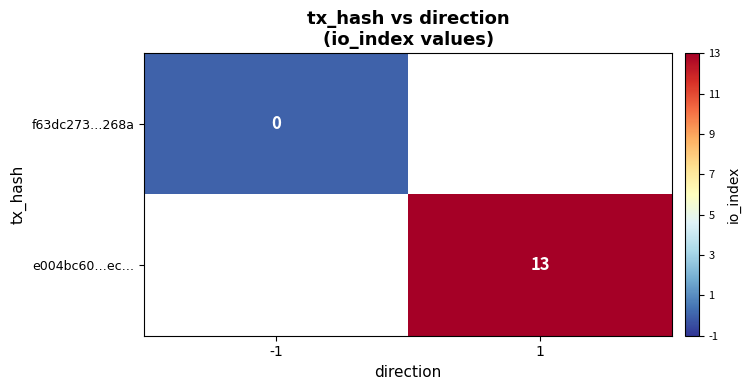

The e004bc60…ec… series shows 22 at 1. True or false?

False